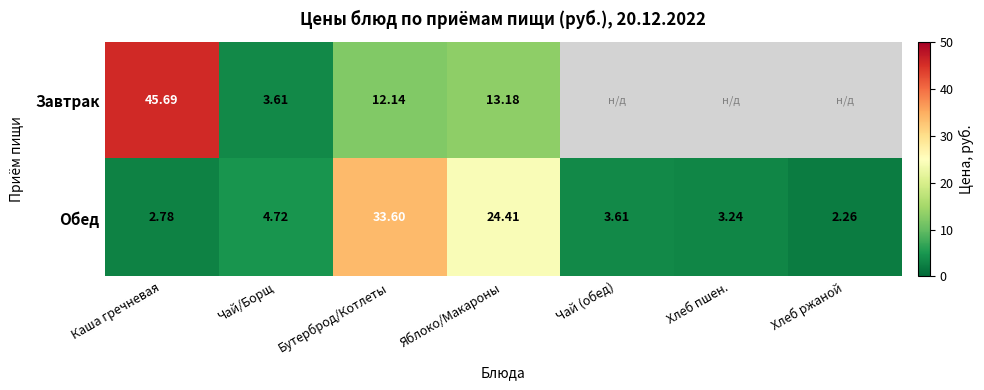

Is the value of Обед at Чай/Борщ greater than the value of Завтрак at Яблоко/Макароны?

No